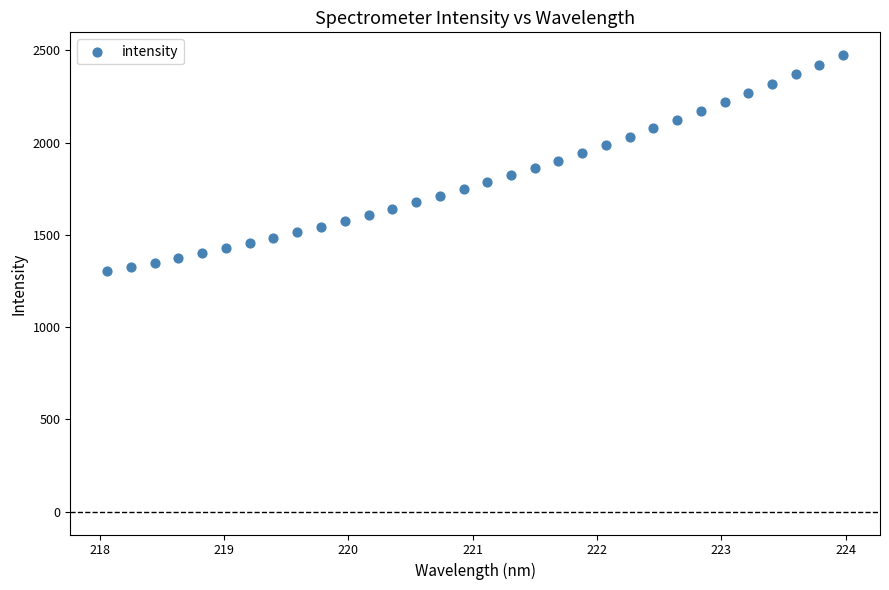

What is the range of Y values (max minus min)?

1171.2